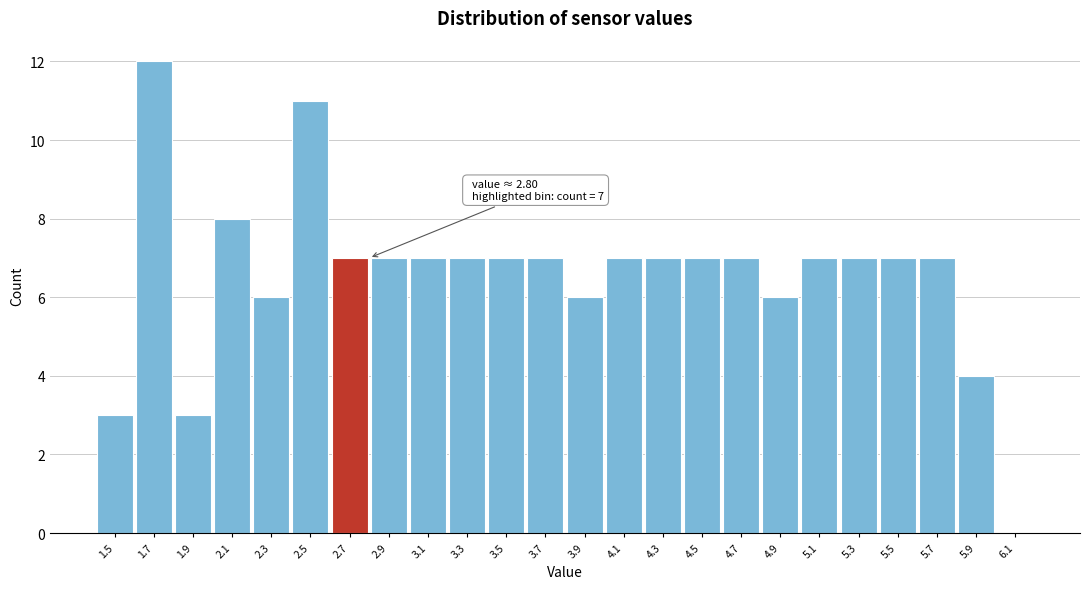

Reading left to right, what are all the values shown in this chart?

1.5=3	1.7=12	1.9=3	2.1=8	2.3=6	2.5=11	2.7=7	2.9=7	3.1=7	3.3=7	3.5=7	3.7=7	3.9=6	4.1=7	4.3=7	4.5=7	4.7=7	4.9=6	5.1=7	5.3=7	5.5=7	5.7=7	5.9=4	6.1=0